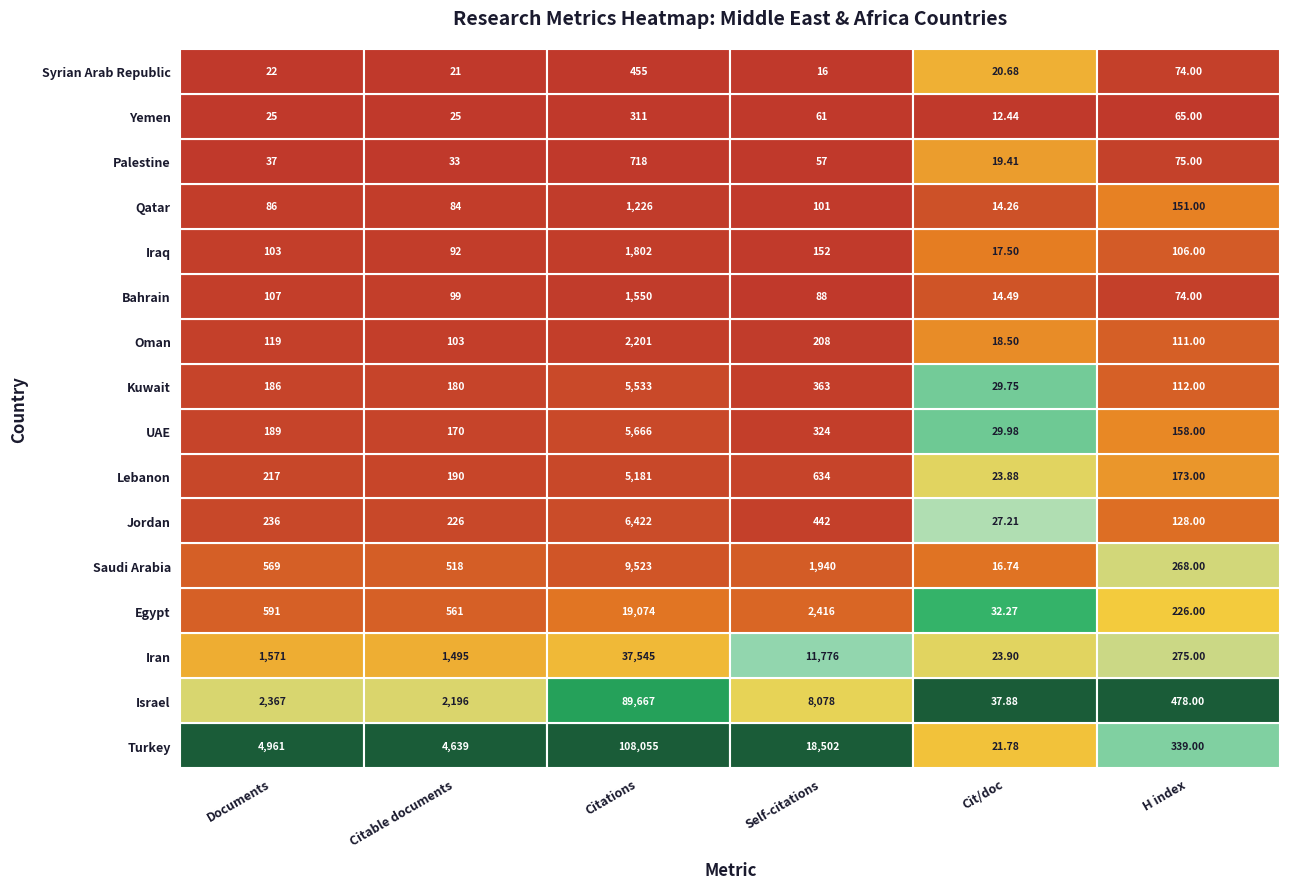

What is the average value of the Kuwait series?

1067.3